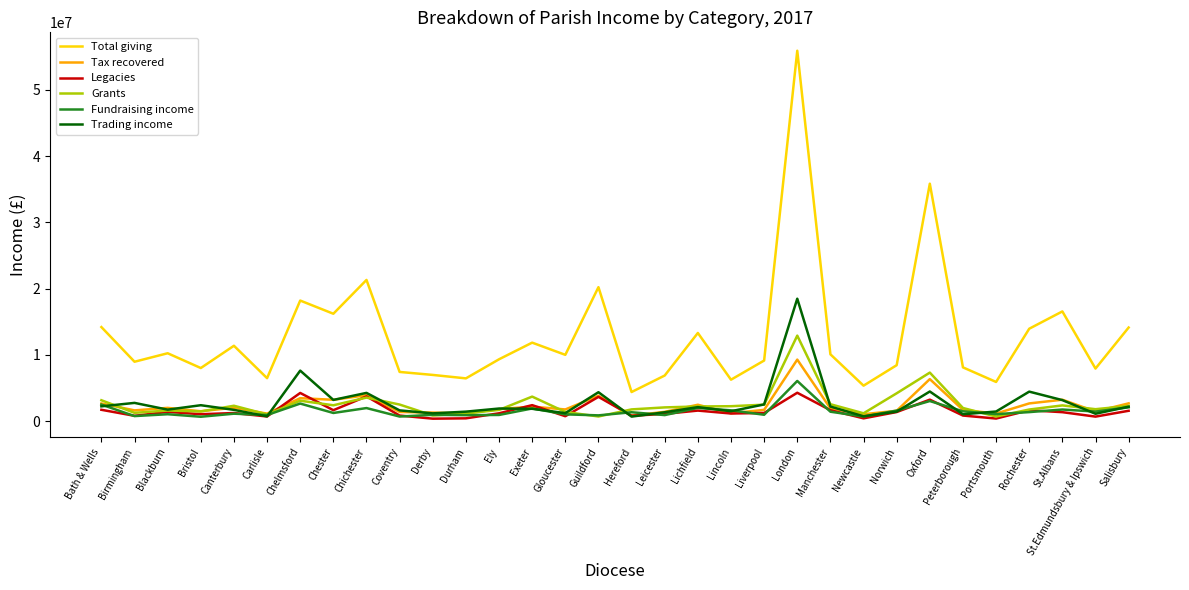

What is the minimum value shown in the chart?

380000